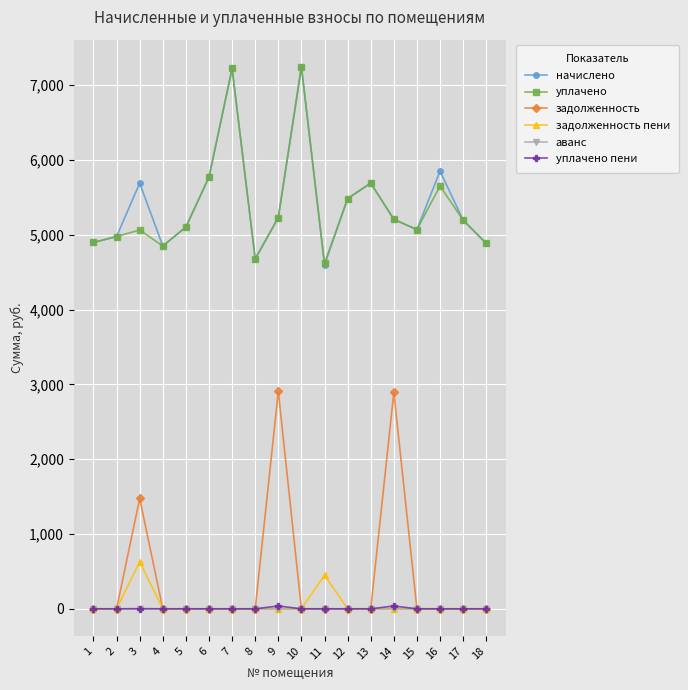

What are all the series names shown in the legend?

начислено, уплачено, задолженность, задолженность пени, аванс, уплачено пени